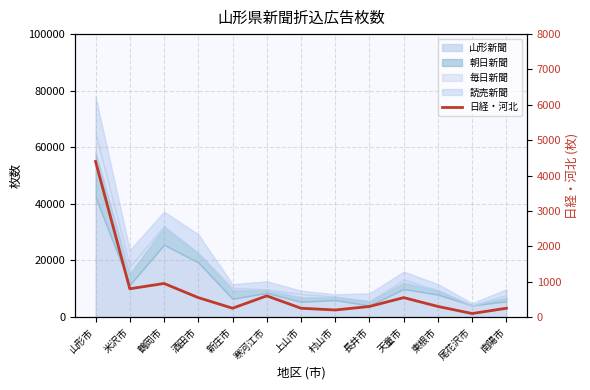

What is the value of the 2nd point from the left?

800